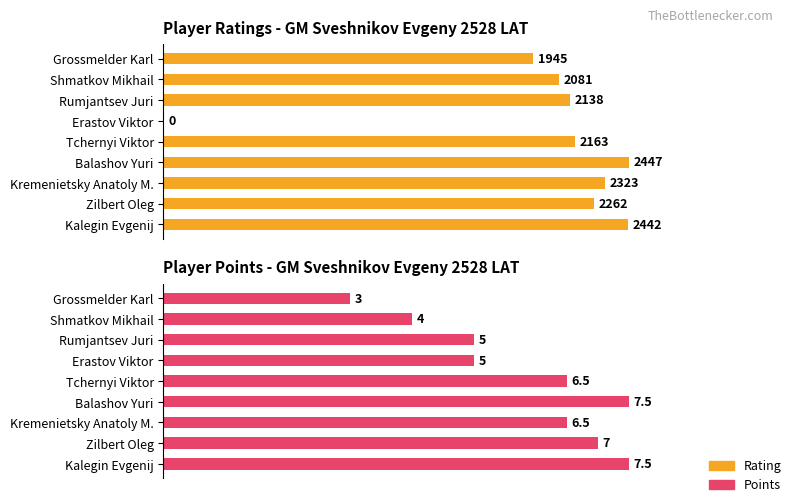

How many values in Rating are above zero?

8